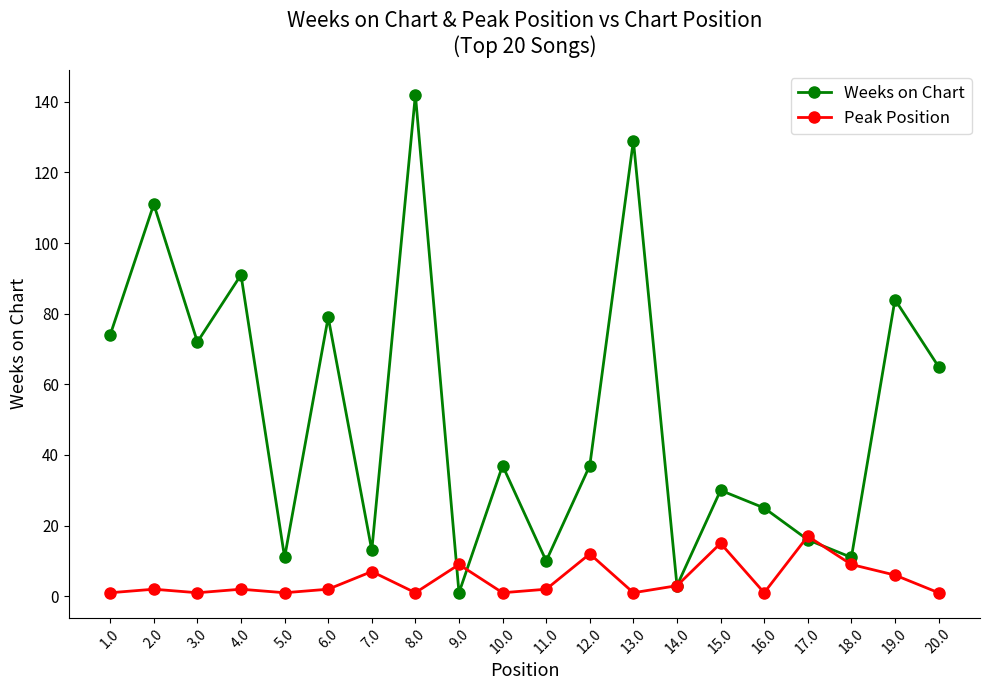

At how many categories does at least one series exceed 43?

9